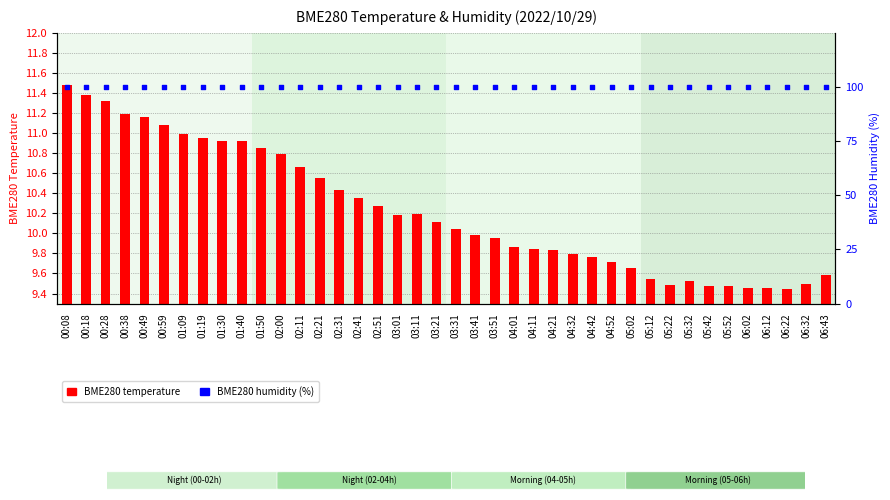

Which series reaches the minimum Y coordinate?

BME280 temperature